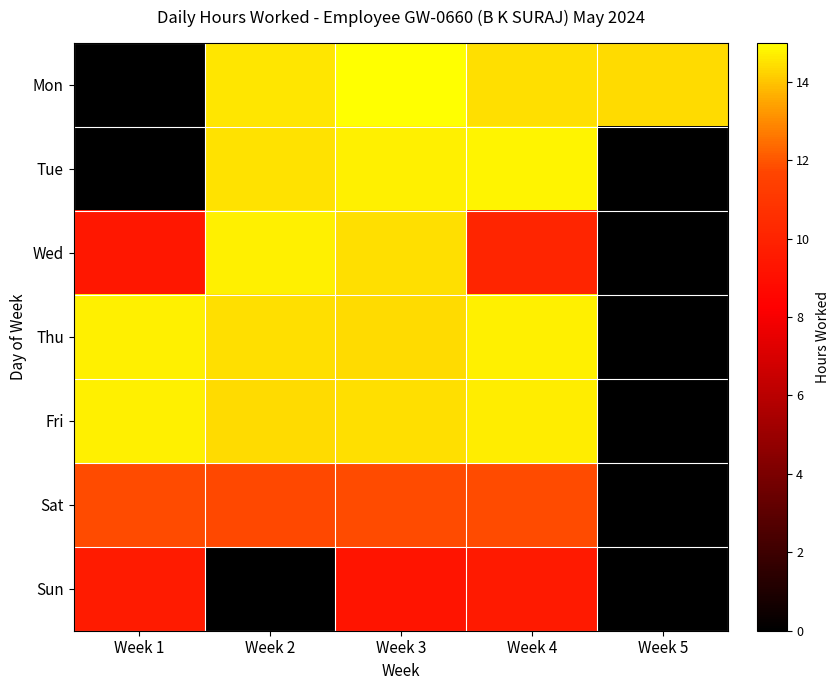

Which series has the widest spread of values?

Mon